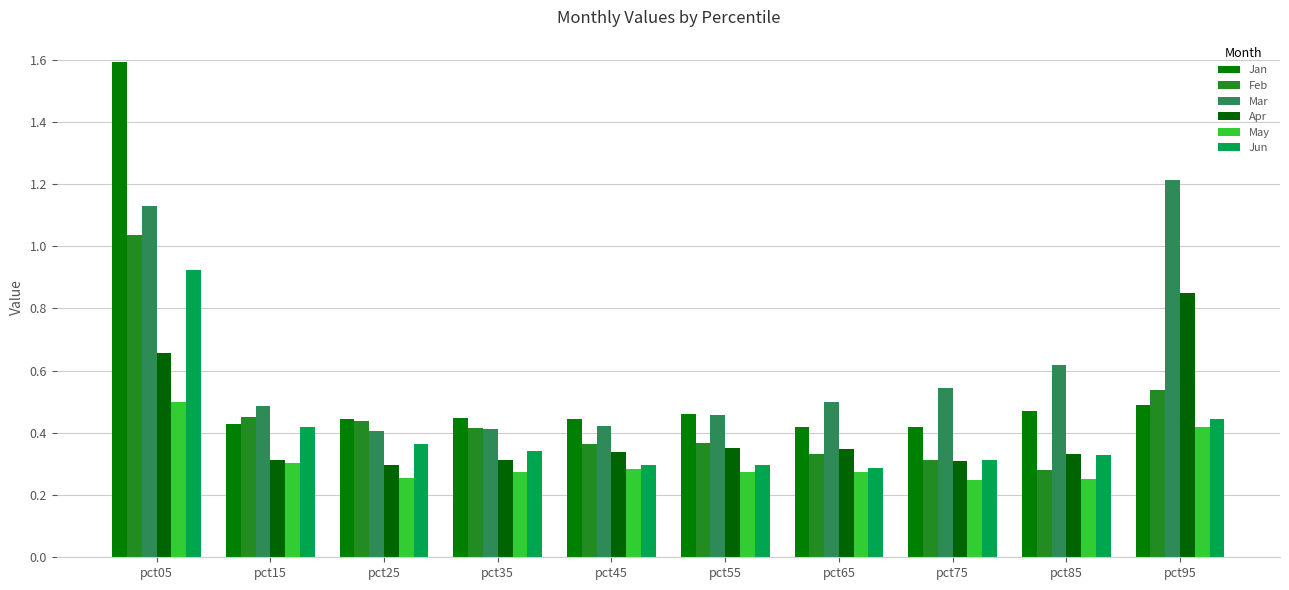

At which category does the chart reach its peak across all series?

pct05